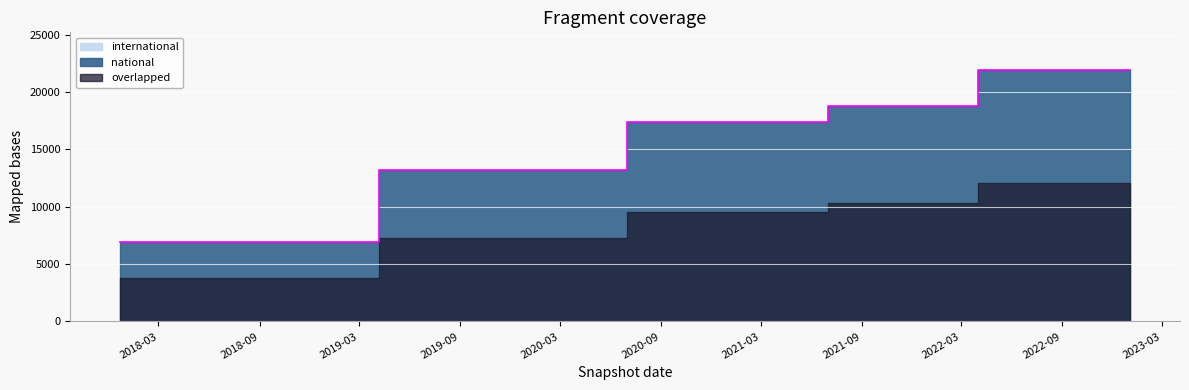

What is the difference between the maximum and second lowest values?

14975